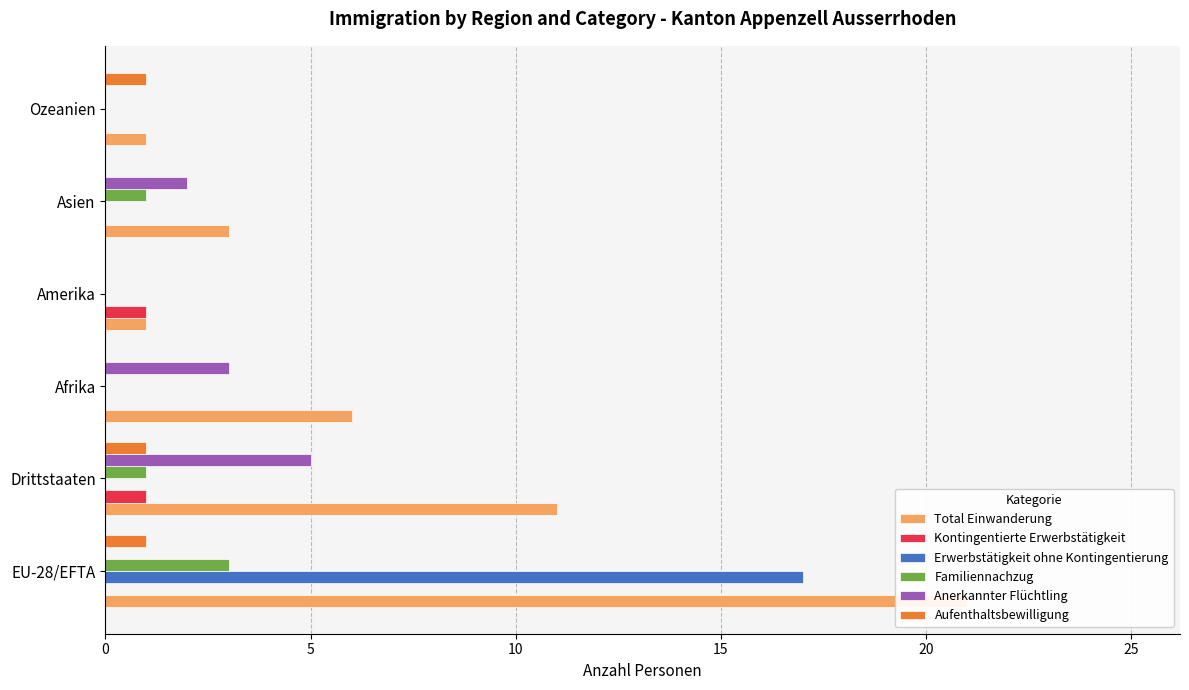

Count the number of categories in the chart.

6